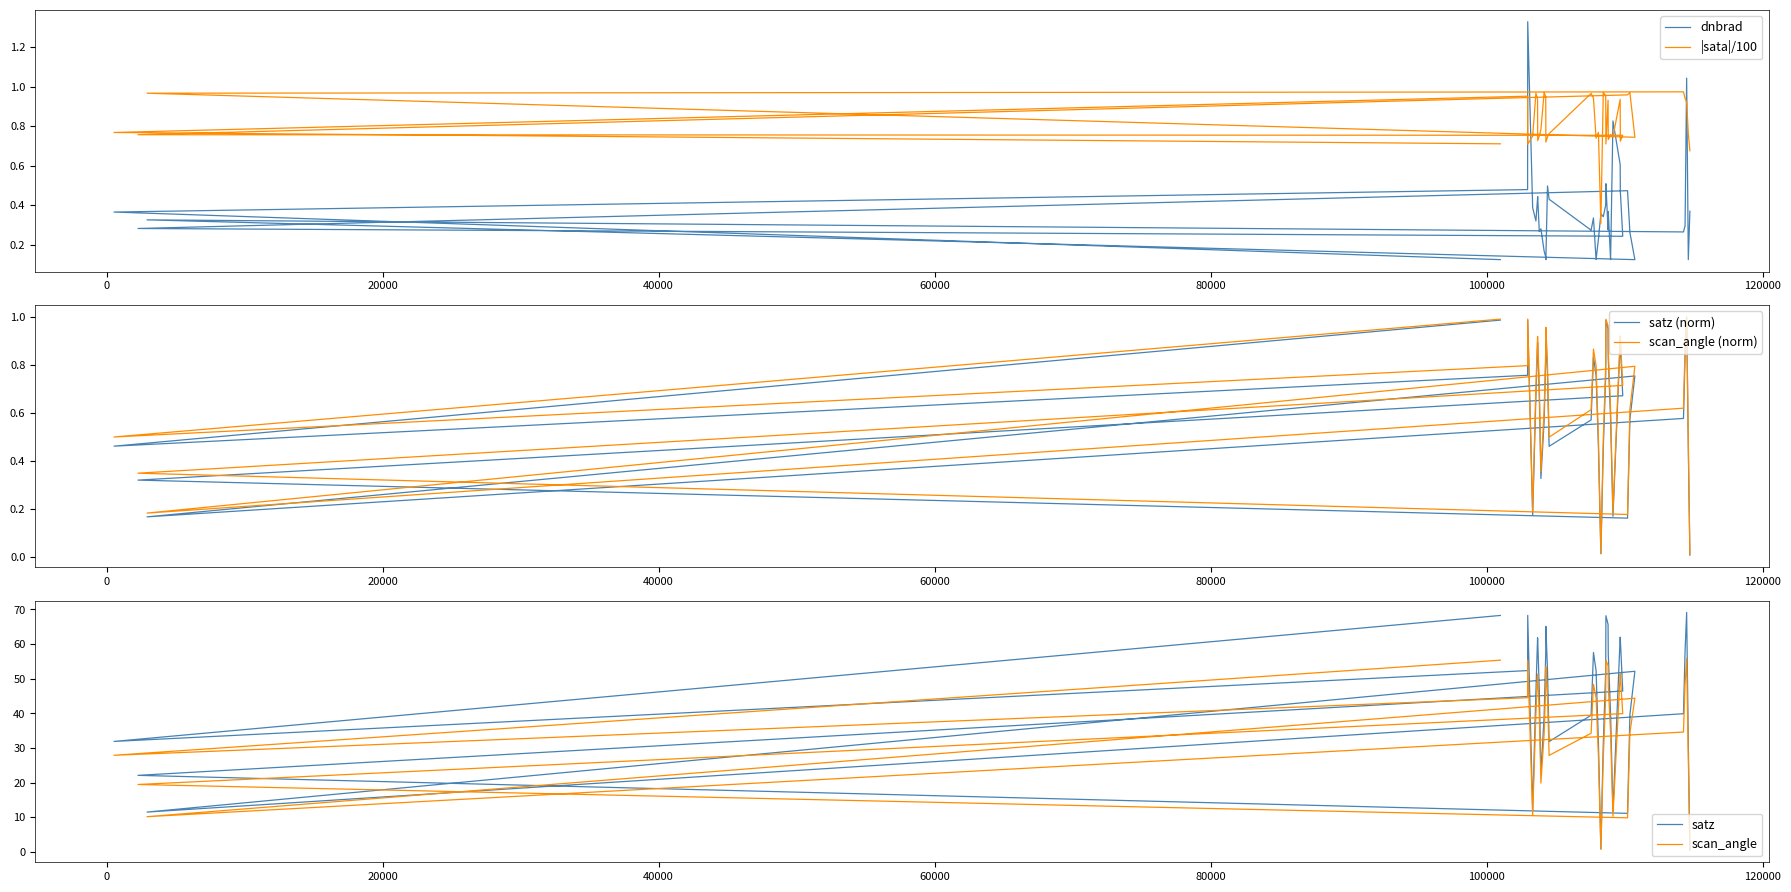

What is the highest value of the satz series?

69.1